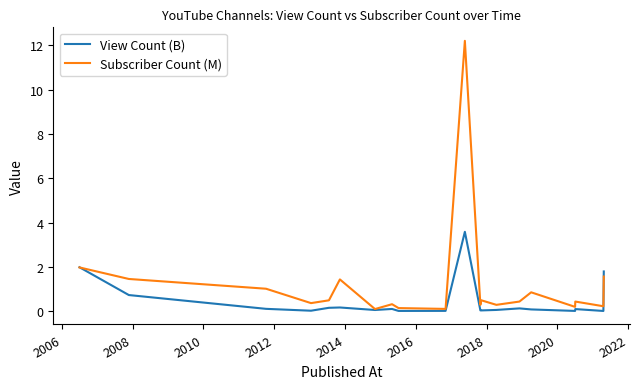

Which series has the largest total across all categories?

Subscriber Count (M)